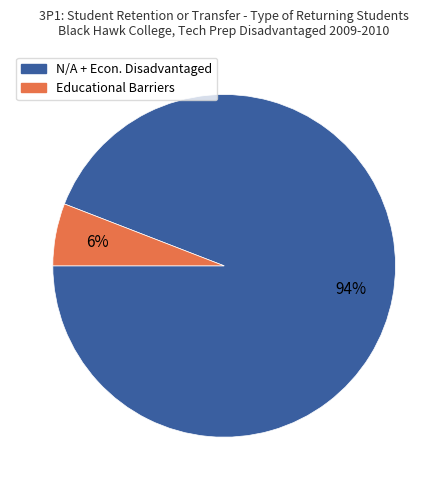

Does any single category account for the majority?

Yes